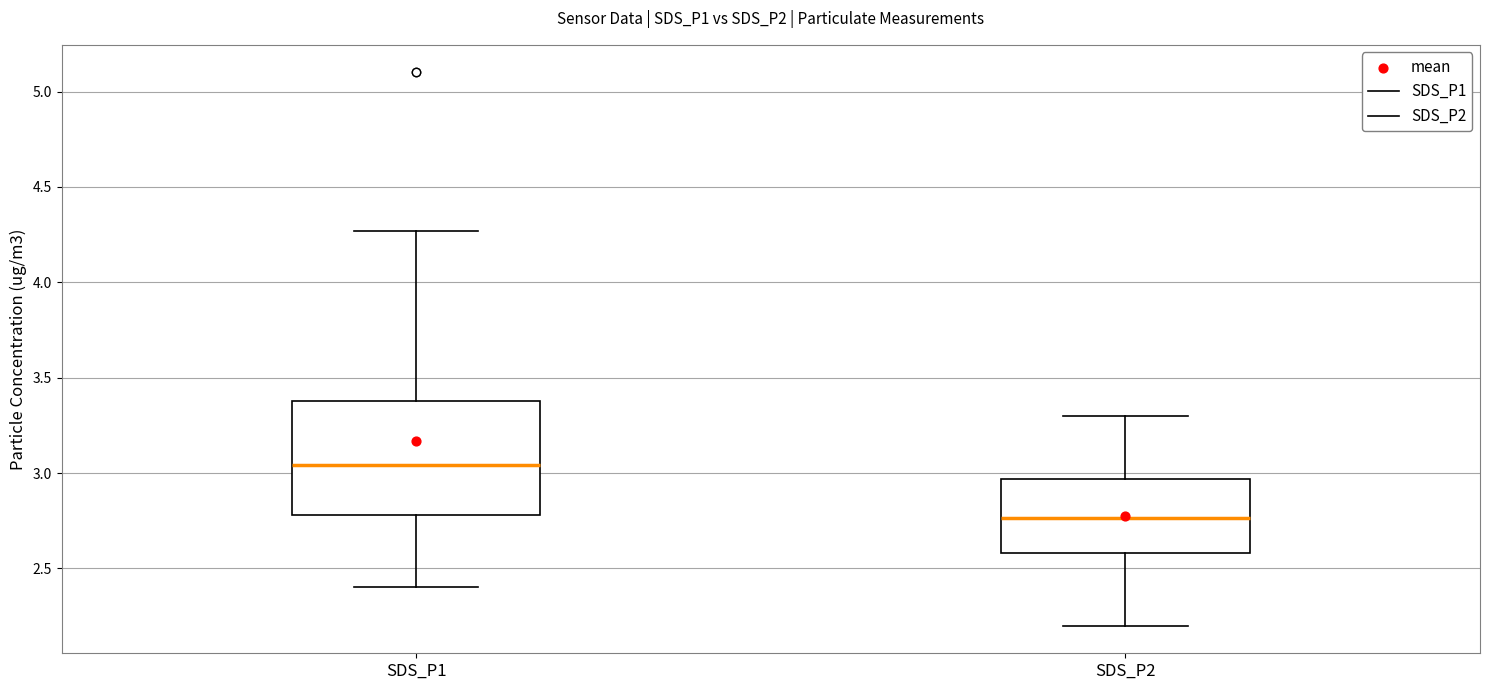

Reading left to right, transcribe this box plot: for each box, give where its median line is, the range the box spans, and where its two whiskers end, as read against the y-axis. The values are not printed on the chart, so give them approximately, as read against the axis.

SDS_P1: median 3.05, box 2.80 to 3.40, whiskers 2.40 to 4.25
SDS_P2: median 2.75, box 2.60 to 2.95, whiskers 2.20 to 3.30